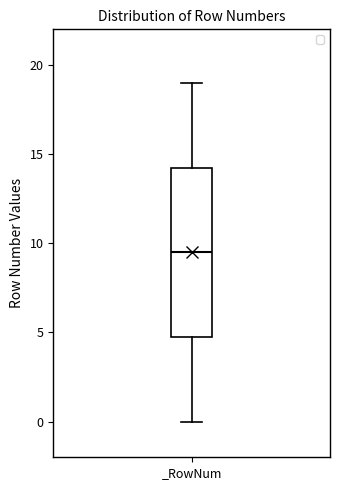

Where does the lower whisker of the box for _RowNum end on the y-axis? The values are not printed on the chart, so give them approximately, as read against the axis.

0.0